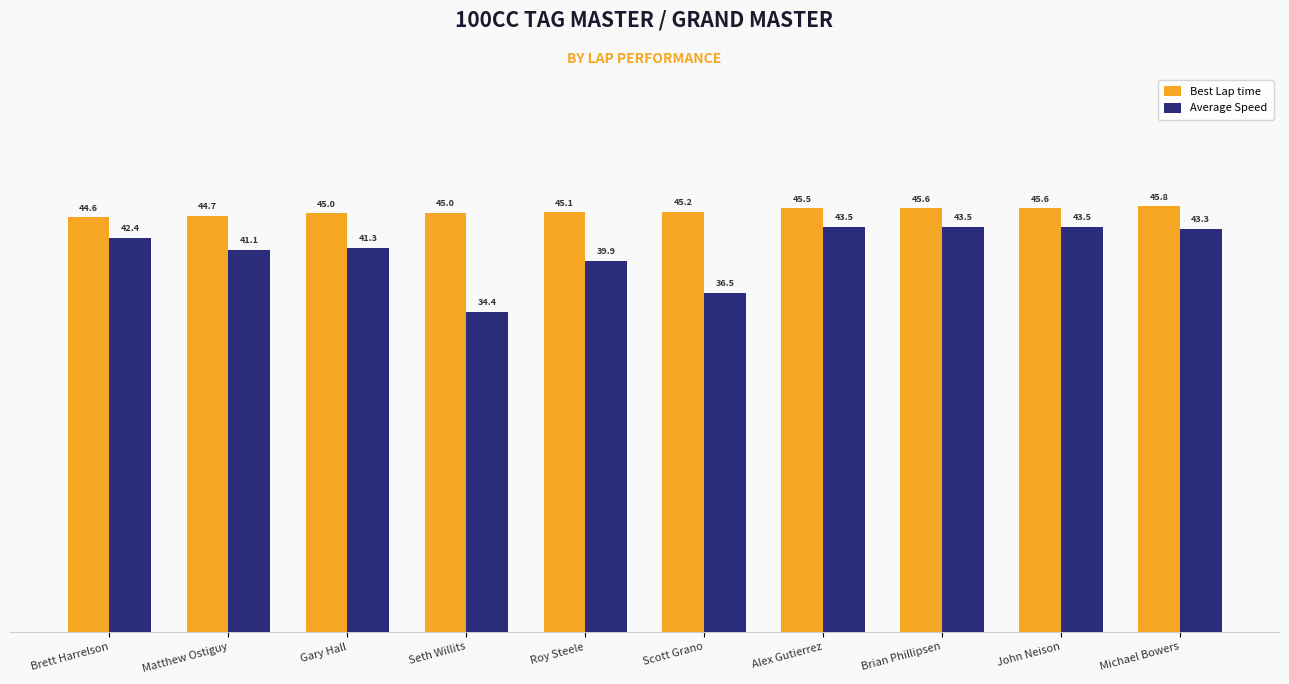

Read the Average Speed value at Brian Phillipsen.

43.5